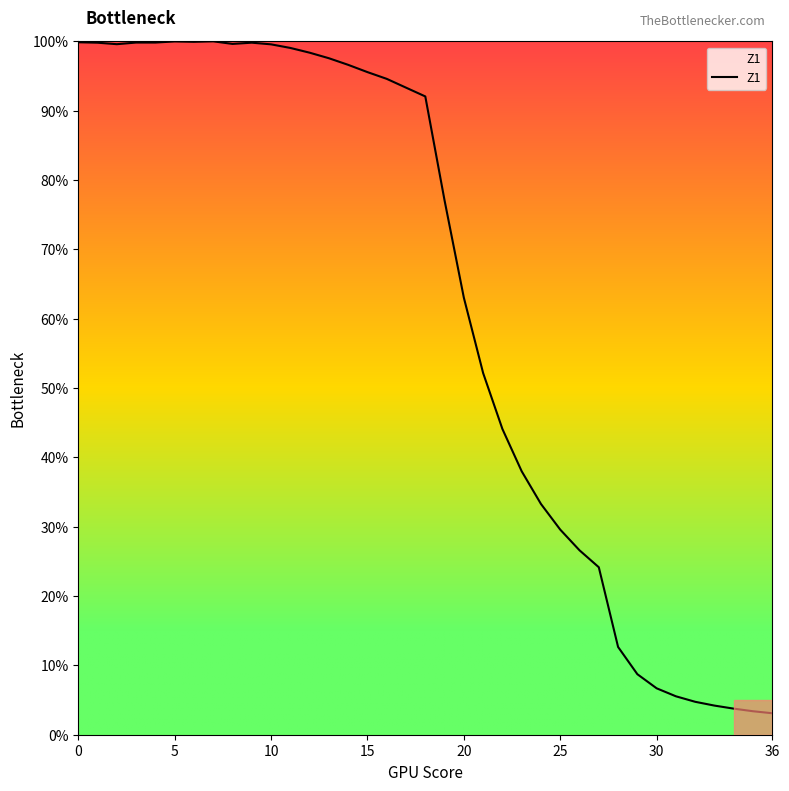

What is the maximum value shown in the chart?

100.0